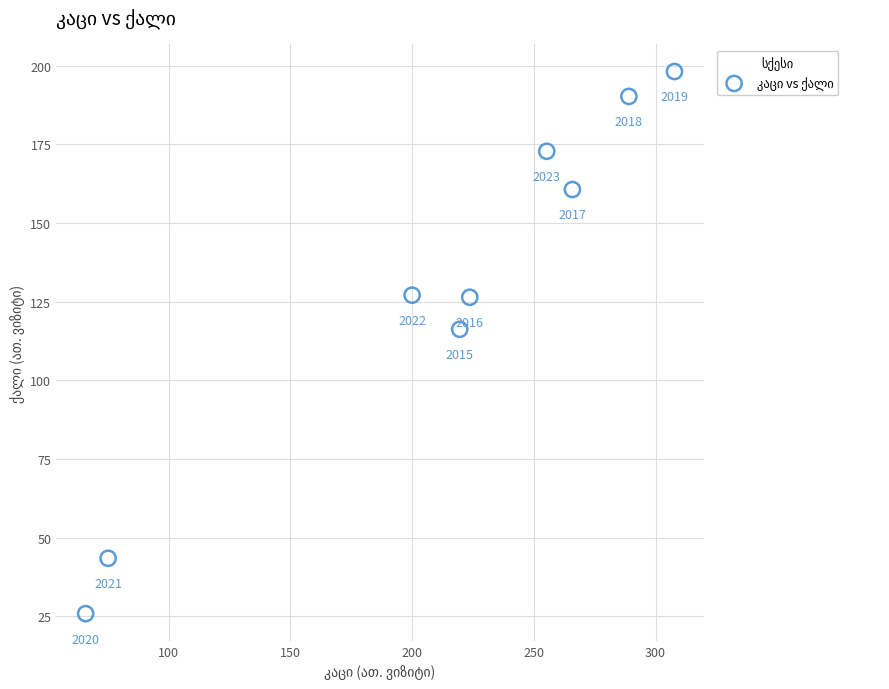

What Y value in the scatter plot is closest to 112?

116.3